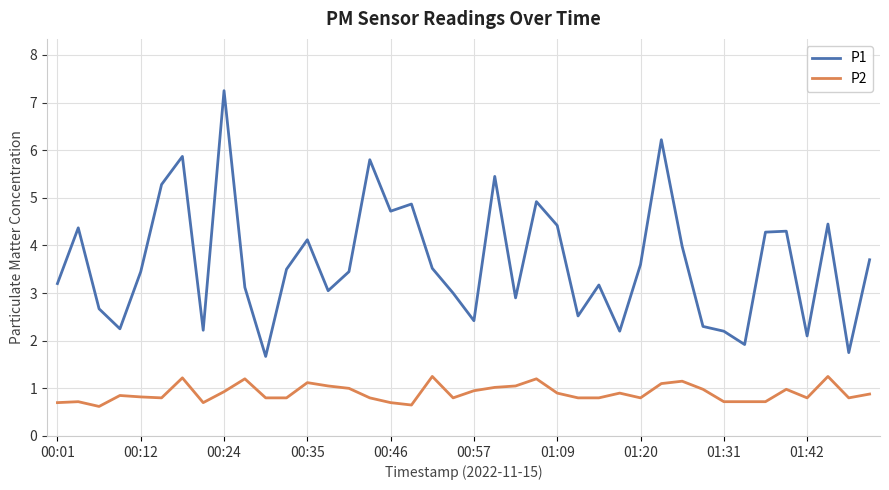

What is the smallest value displayed?

0.6